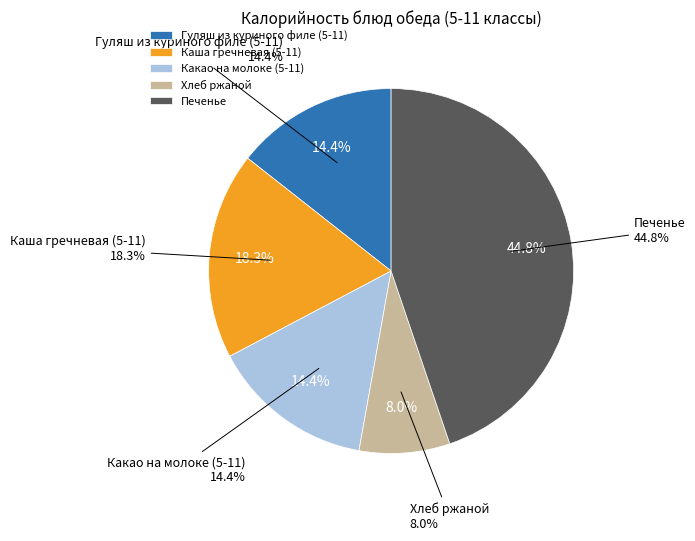

Count the number of slices in the pie.

5